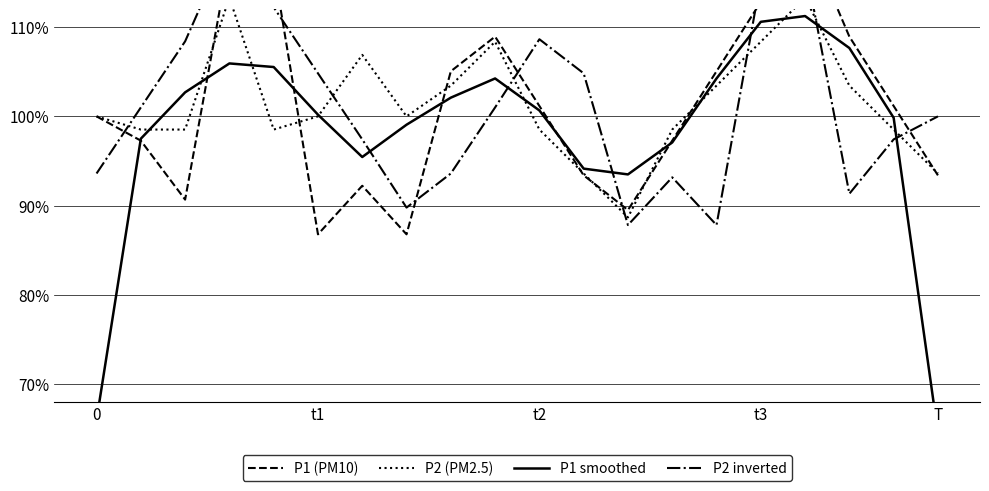

Reading left to right, list all the values displayed in this chart.

P1 (PM10): 1.0	1.0	0.9	1.2	1.2	0.9	0.9	0.9	1.1	1.1	1.0	0.9	0.9	1.0	1.1	1.1	1.2	1.1	1.0	0.9
P2 (PM2.5): 1.0	1.0	1.0	1.1	1.0	1.0	1.1	1.0	1.0	1.1	1.0	0.9	0.9	1.0	1.0	1.1	1.1	1.0	1.0	0.9
P1 smoothed: 0.7	1.0	1.0	1.1	1.1	1.0	1.0	1.0	1.0	1.0	1.0	0.9	0.9	1.0	1.0	1.1	1.1	1.1	1.0	0.6
P2 inverted: 0.9	1.0	1.1	1.2	1.1	1.0	1.0	0.9	0.9	1.0	1.1	1.0	0.9	0.9	0.9	1.2	1.2	0.9	1.0	1.0